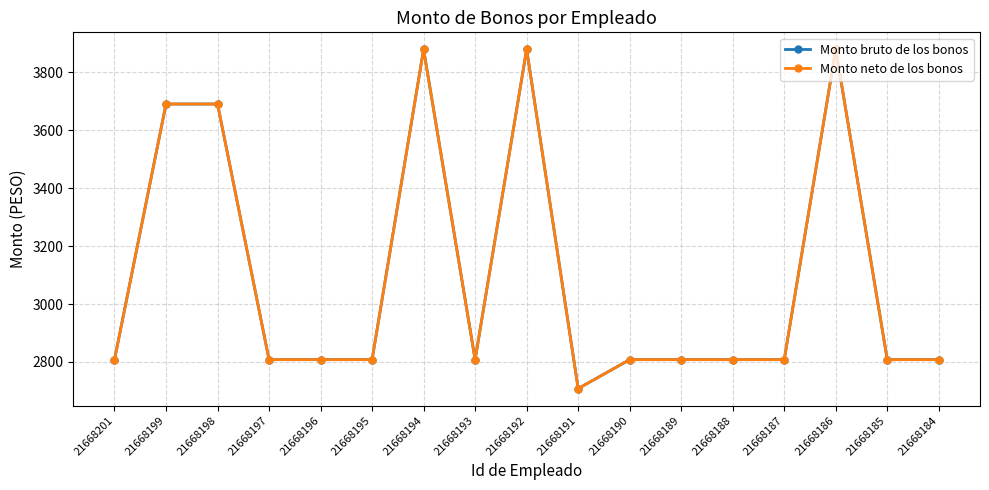

The value of Monto bruto de los bonos at 21668198 is 1832. True or false?

False